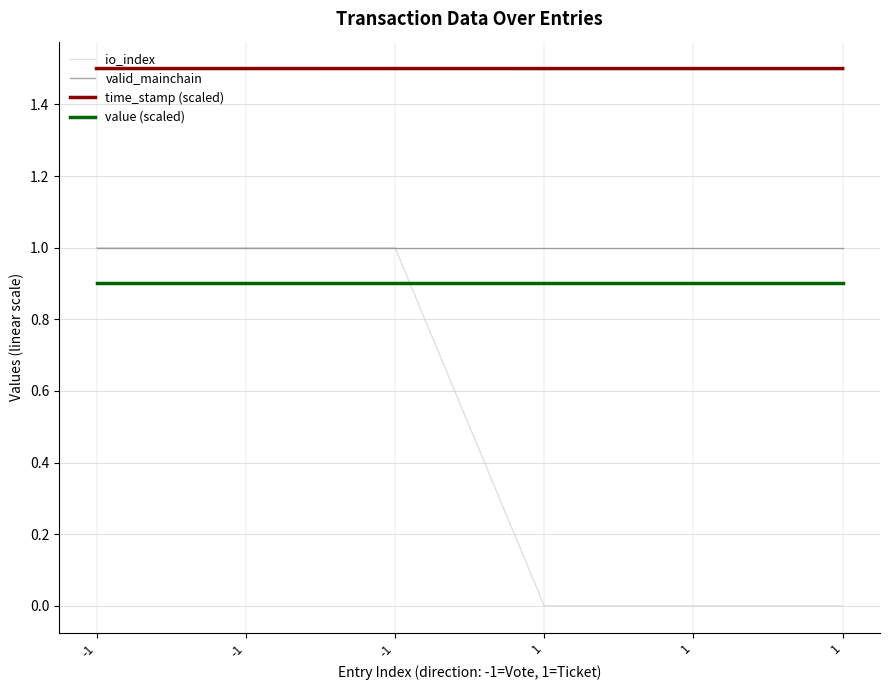

True or false: value (scaled) has more than 2 points higher than both neighbors.

False